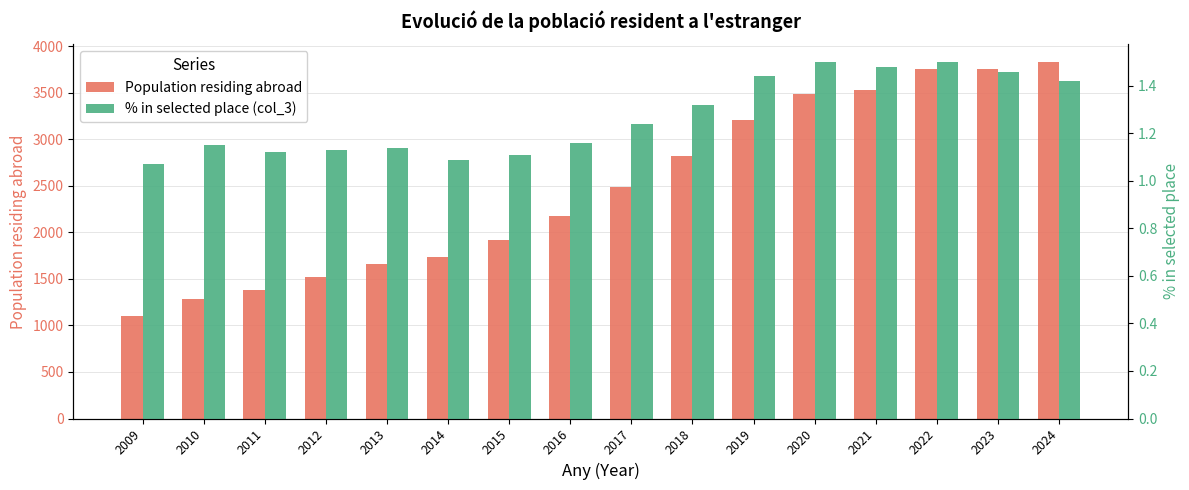

What is the difference between the Population residing abroad values at 2018 and 2012?

1303.0